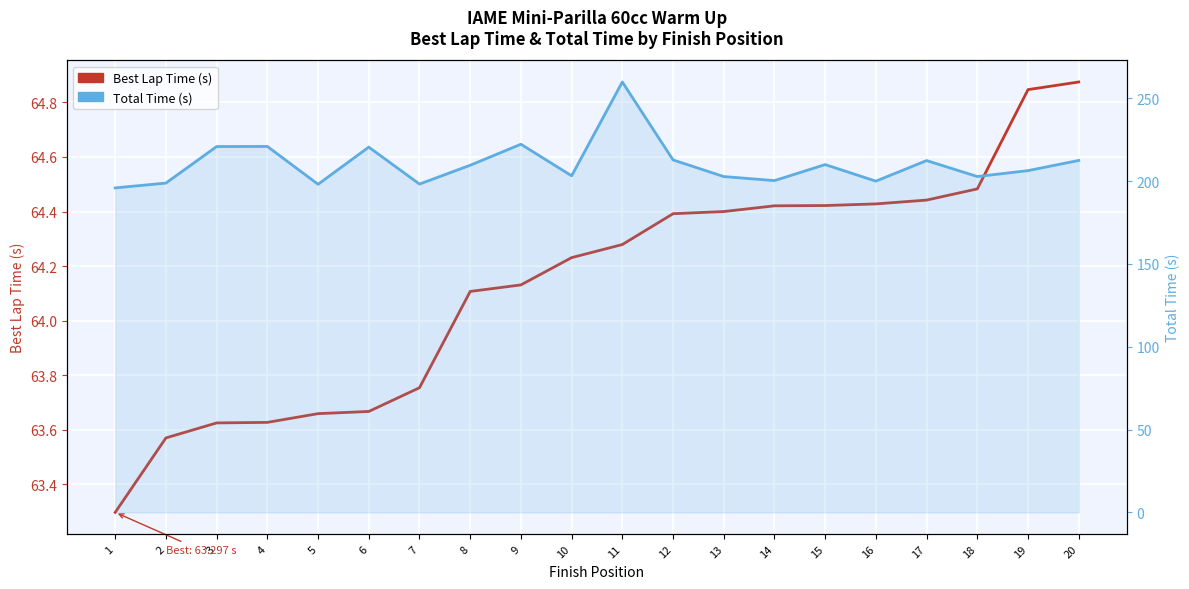

What is the greatest value displayed?

259.8